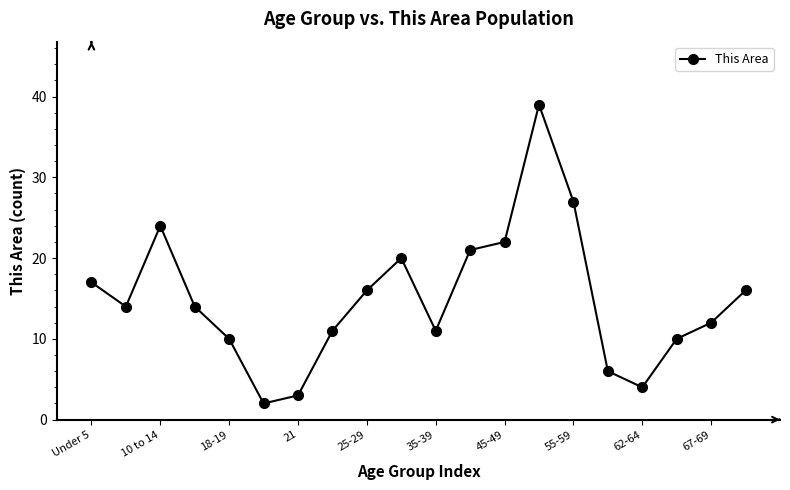

What is the value of the 9th point from the left?

16